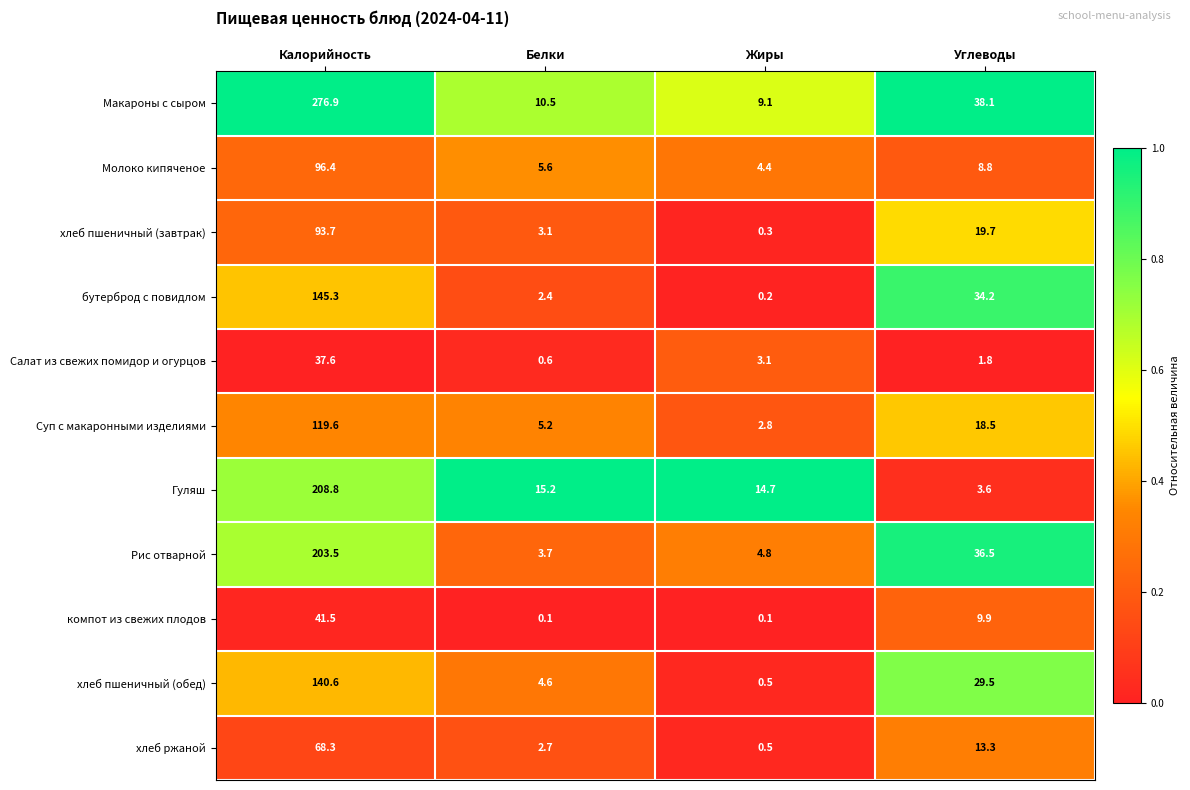

The value of хлеб пшеничный (завтрак) at Жиры is 0.3. True or false?

True